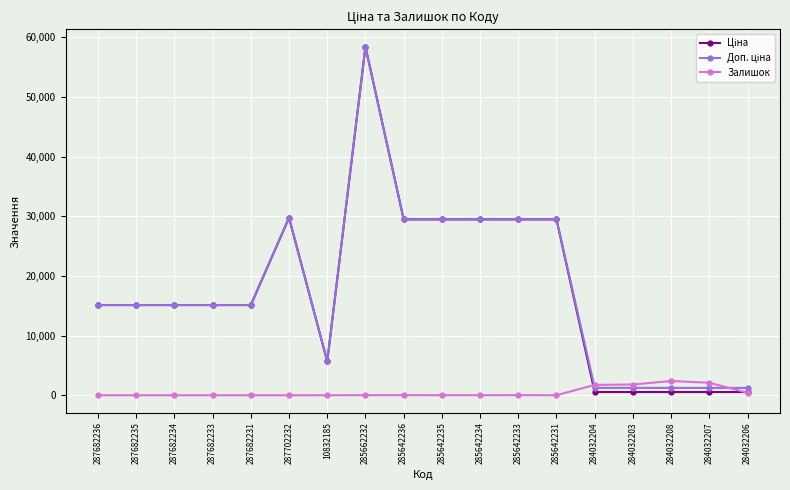

At which category is the sum across all series the highest?

285662232